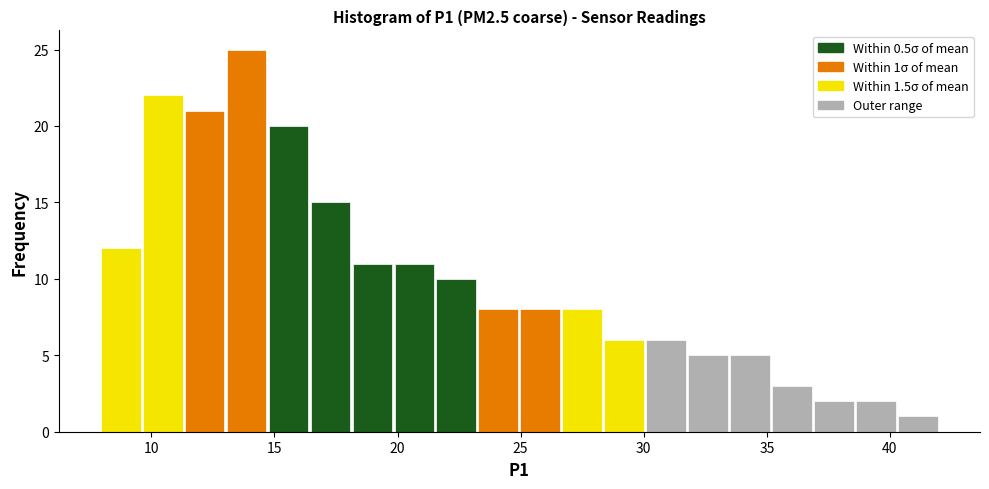

Around what value on the x-axis is the tallest bar? Give the approximate position of its centre, as read against the axis.

14.0